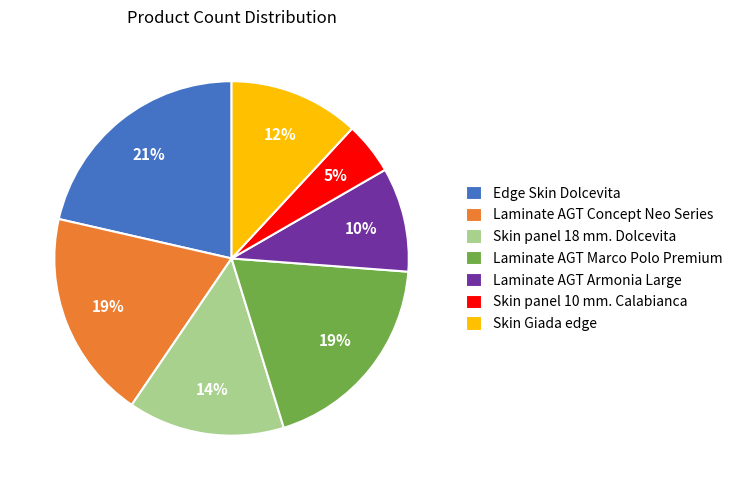

How many slices are in this pie chart?

7